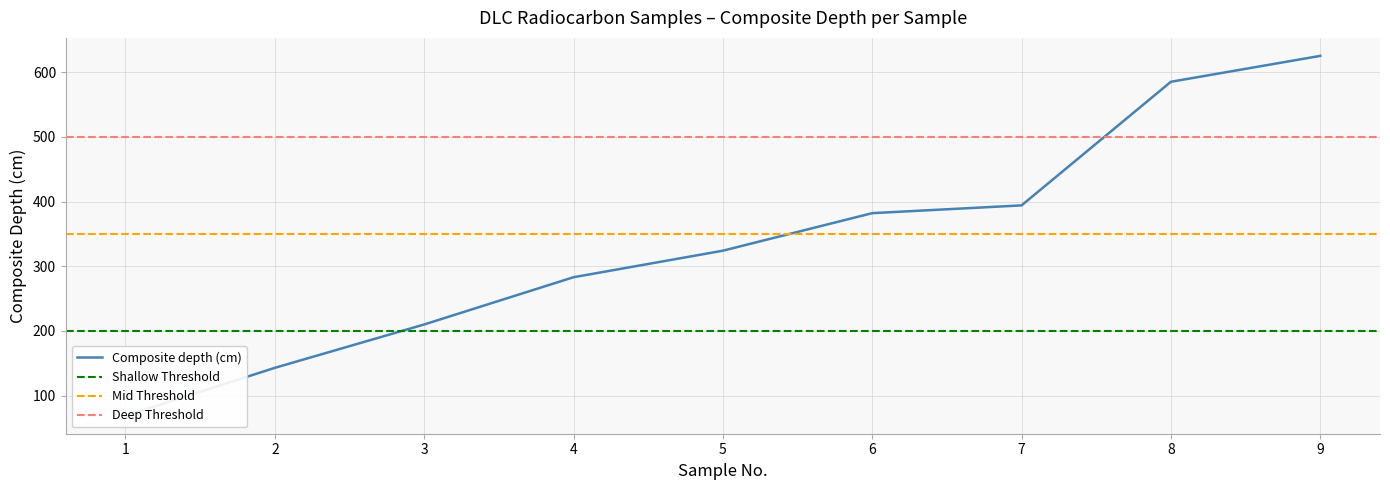

What is the change in value from 3 to 8?

+375